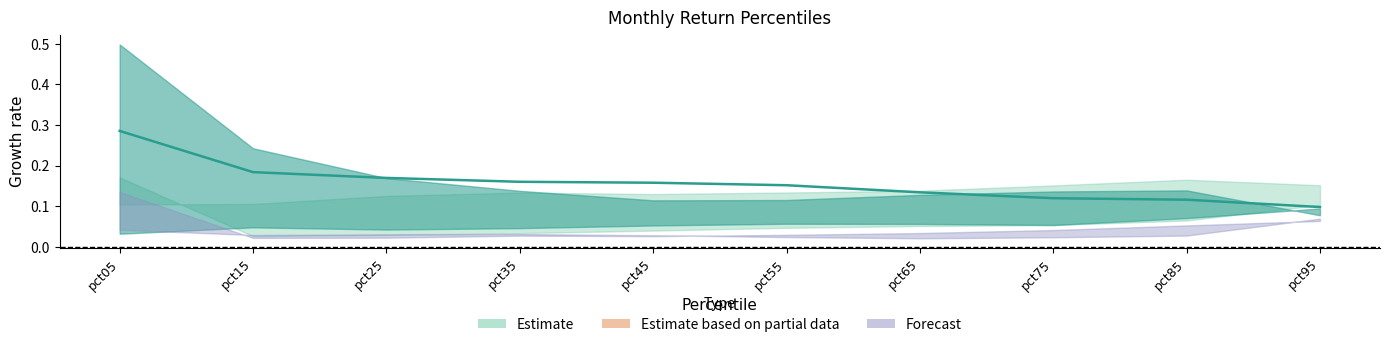

Between pct25 and pct95, which is larger?

pct25